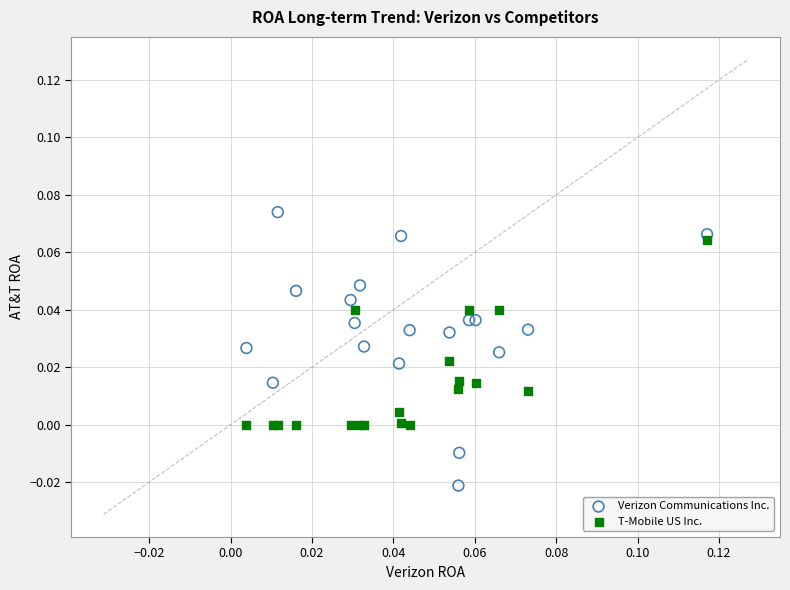

What are all the series names shown in the legend?

Verizon Communications Inc., T-Mobile US Inc.